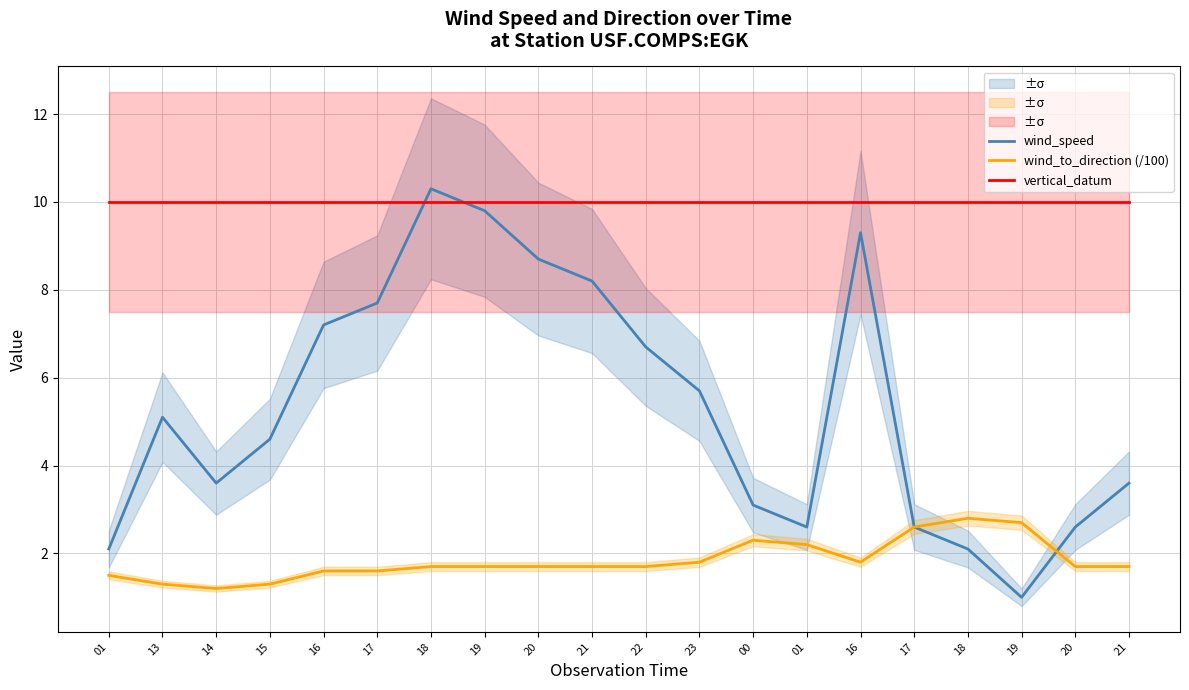

What are all the series names shown in the legend?

wind_speed, wind_to_direction (/100), vertical_datum